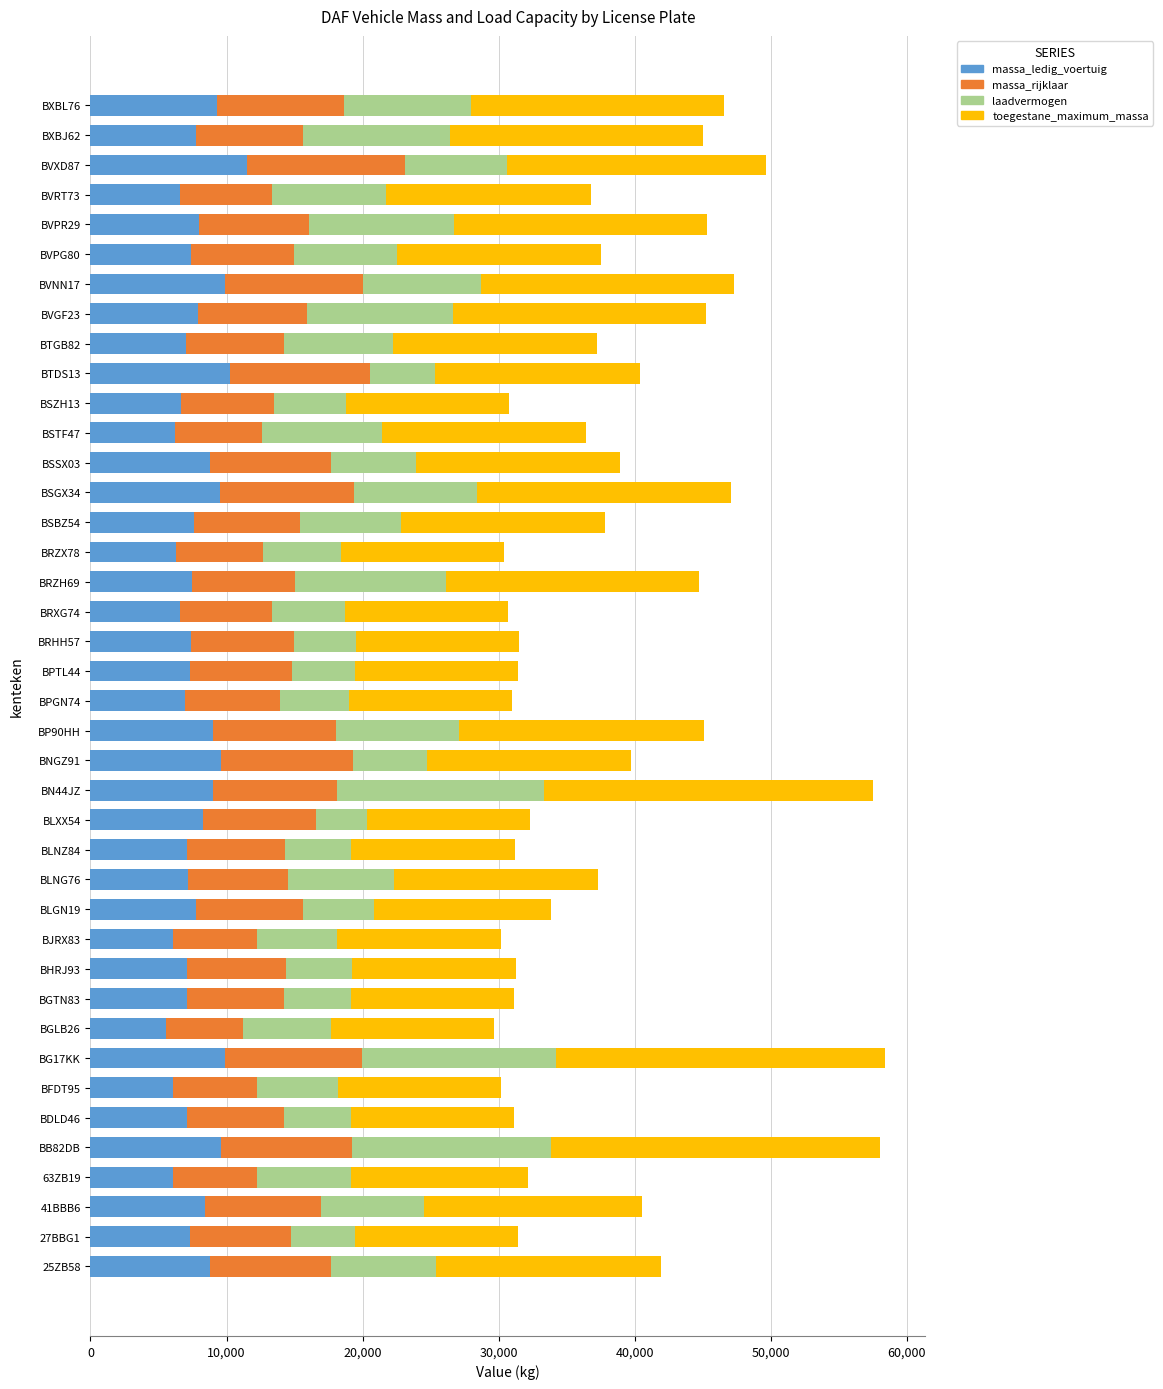

What is the average value of the massa_ledig_voertuig series?

7829